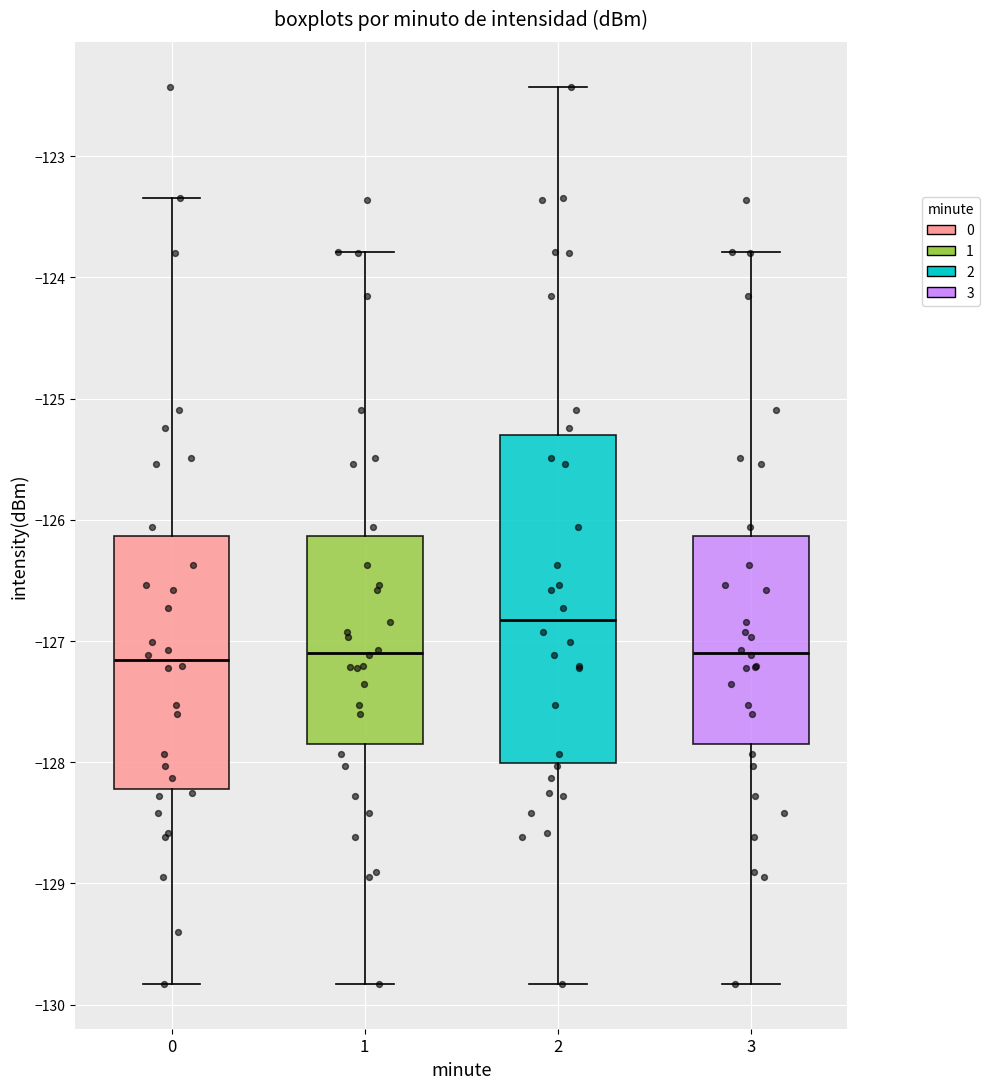

Comparing the boxes themselves (not the whiskers), which one is the tallest?

2